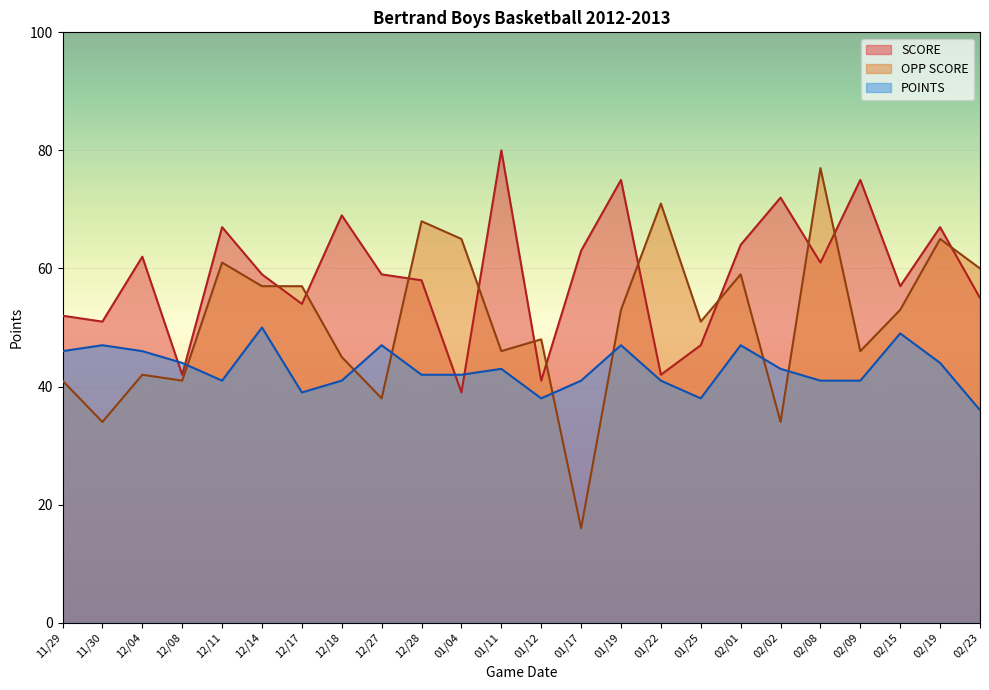

Which has a higher value, 12/18 or 01/25?

12/18